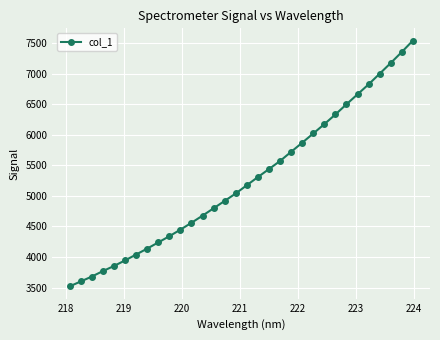

What is the greatest value displayed?

7538.4